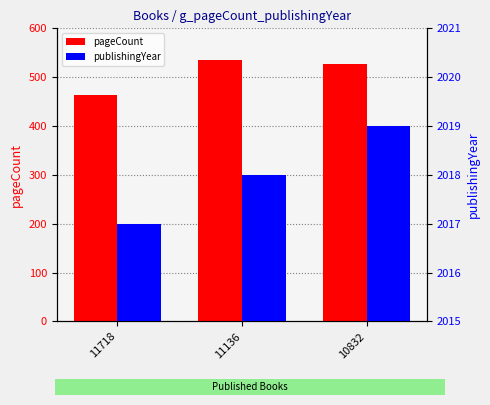

Which category has the lowest value in the publishingYear series?

11718